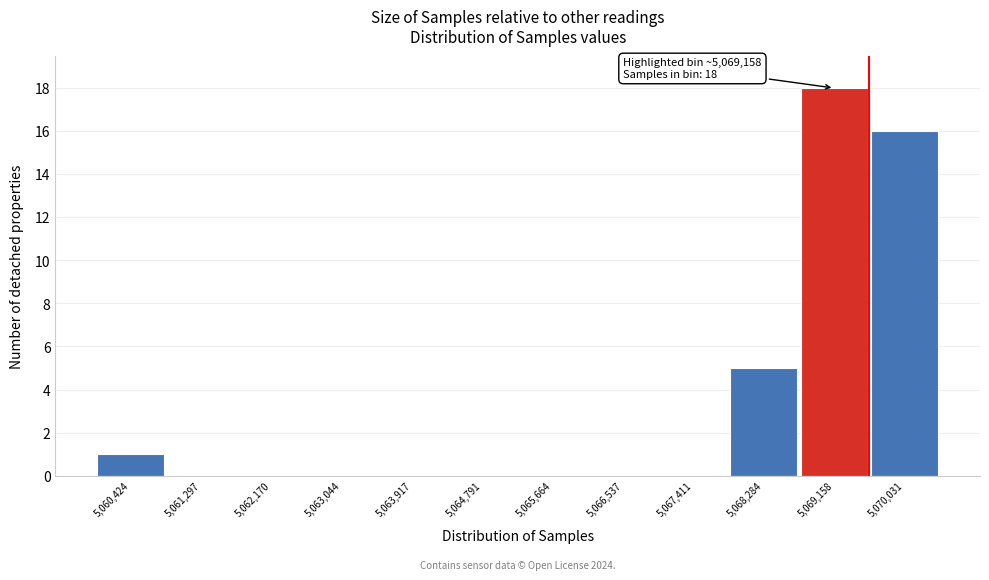

Reading left to right, transcribe all the data shown in this chart.

5,060,424=1	5,061,297=0	5,062,170=0	5,063,044=0	5,063,917=0	5,064,791=0	5,065,664=0	5,066,537=0	5,067,411=0	5,068,284=5	5,069,158=18	5,070,031=16